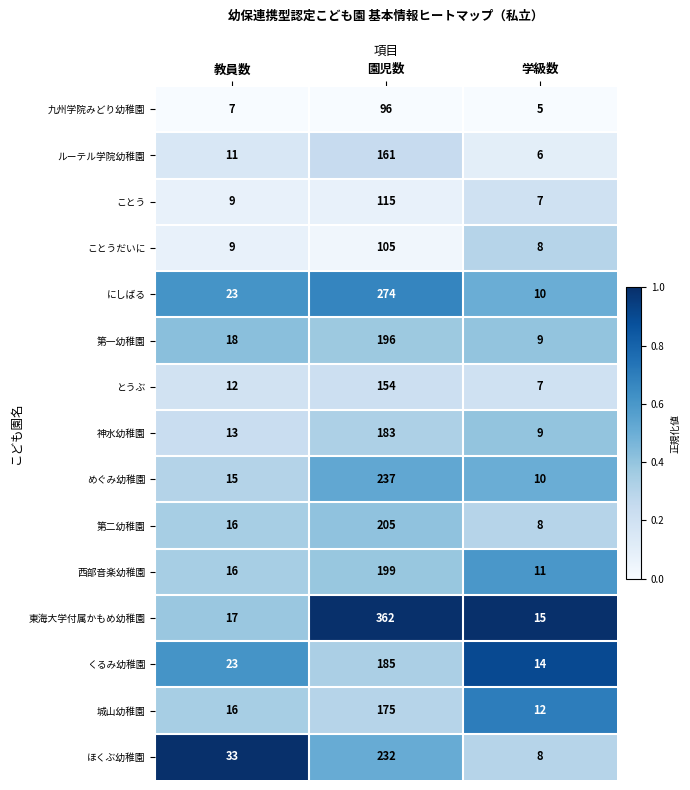

Which series has the widest spread of values?

東海大学付属かもめ幼稚園